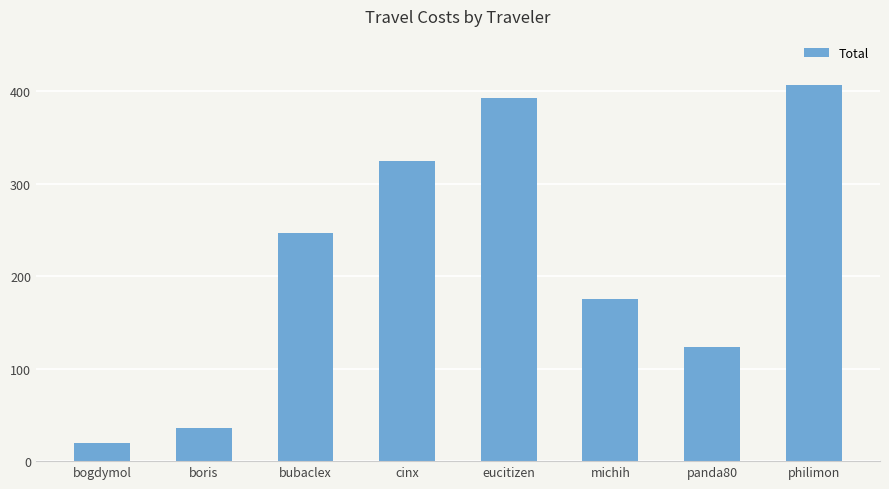

What position from the right is bubaclex?

6